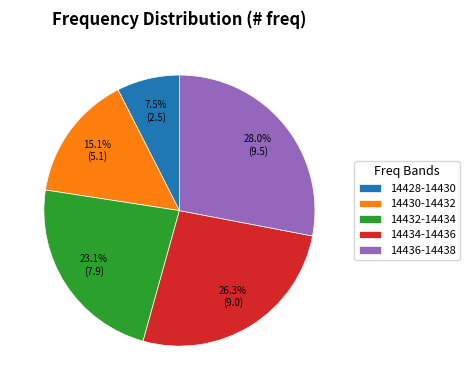

Does 14434-14436 account for over 50% of the chart?

No